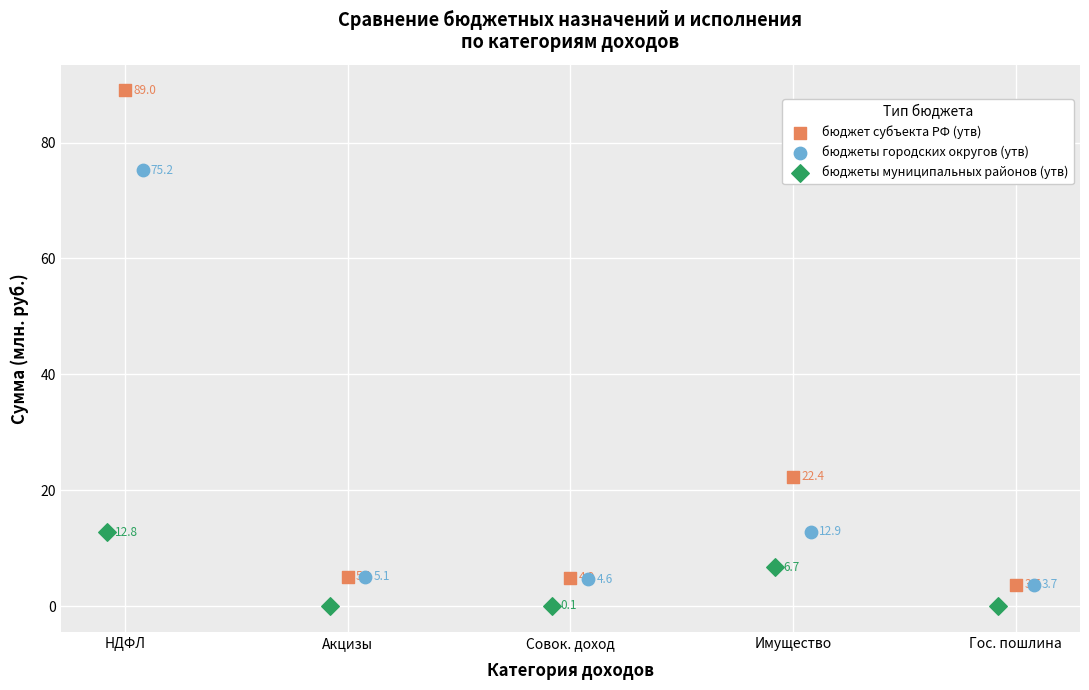

Which series has the largest Y range (max minus min)?

бюджет субъекта РФ (утв)